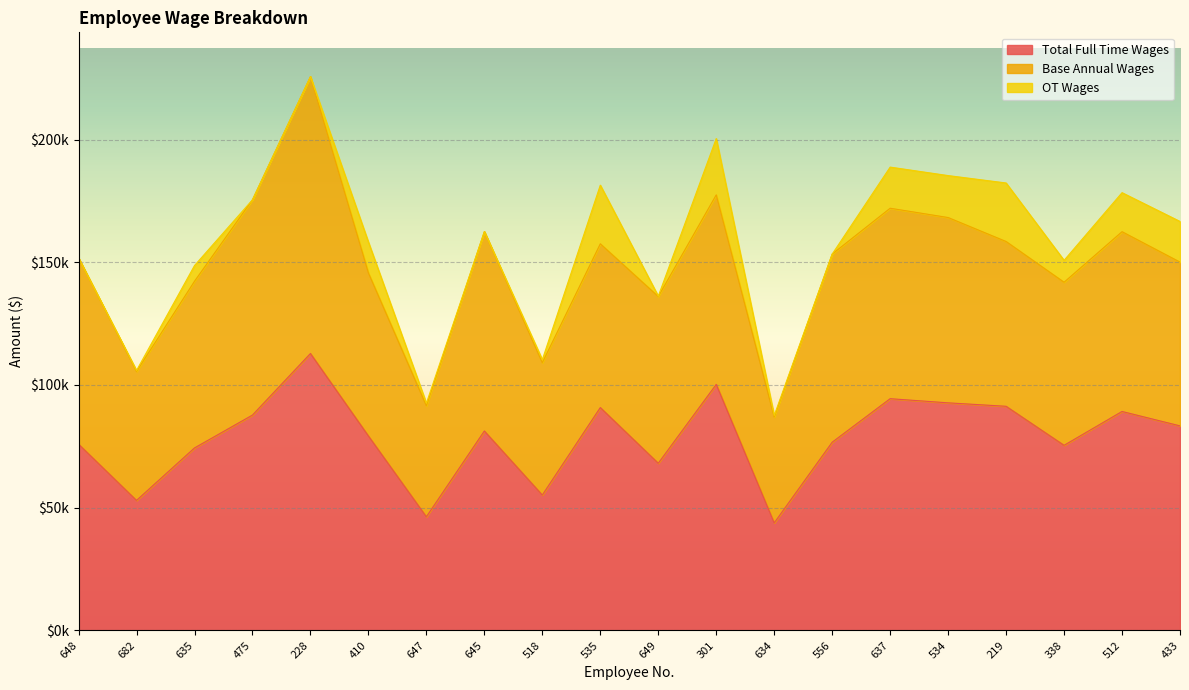

Reading left to right, list all the values displayed in this chart.

Total Full Time Wages: 75878.4	52958.7	74340.4	87734.4	112819.2	79221.7	46293.3	81244.8	55155.6	90792.0	68104.7	100237.3	43791.7	76668.8	94410.5	92719.2	91314.5	75405.6	89201.4	83335.4
Base Annual Wages: 75878.4	52540.8	67932.8	87734.4	112819.2	66414.4	45240.0	81244.8	53913.6	66726.4	67932.8	77230.4	43139.2	76668.8	77604.8	75504.0	67142.4	66456.0	73257.6	66726.4
OT Wages: 0.0	416.8	6390.8	0.0	0.0	12582.0	1050.5	0.0	1238.7	23906.0	171.5	22946.3	650.8	0.0	16761.5	17097.3	23850.2	8926.0	15901.8	16565.3